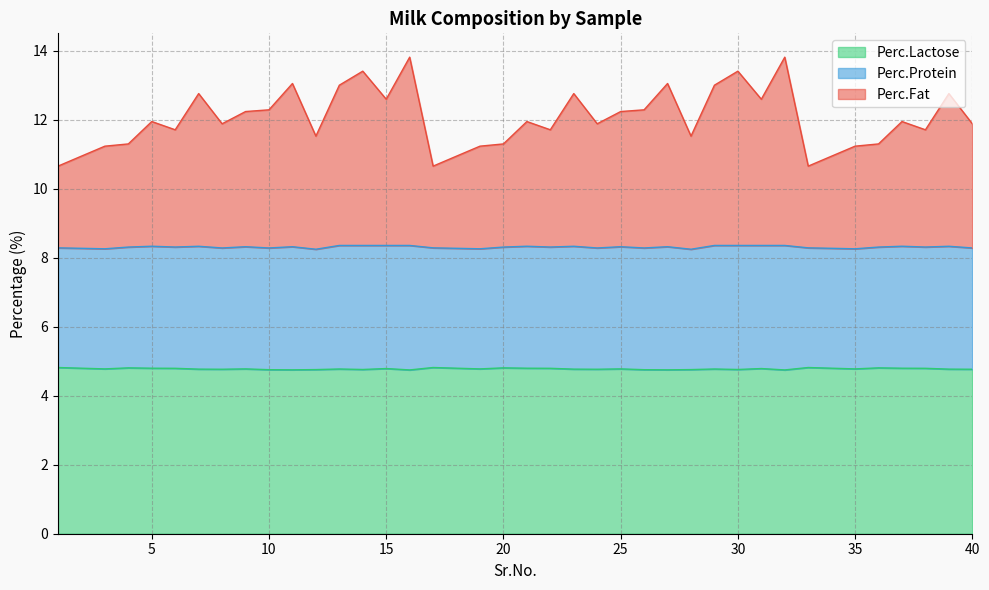

Read the Perc.Fat value at 37.

12.0